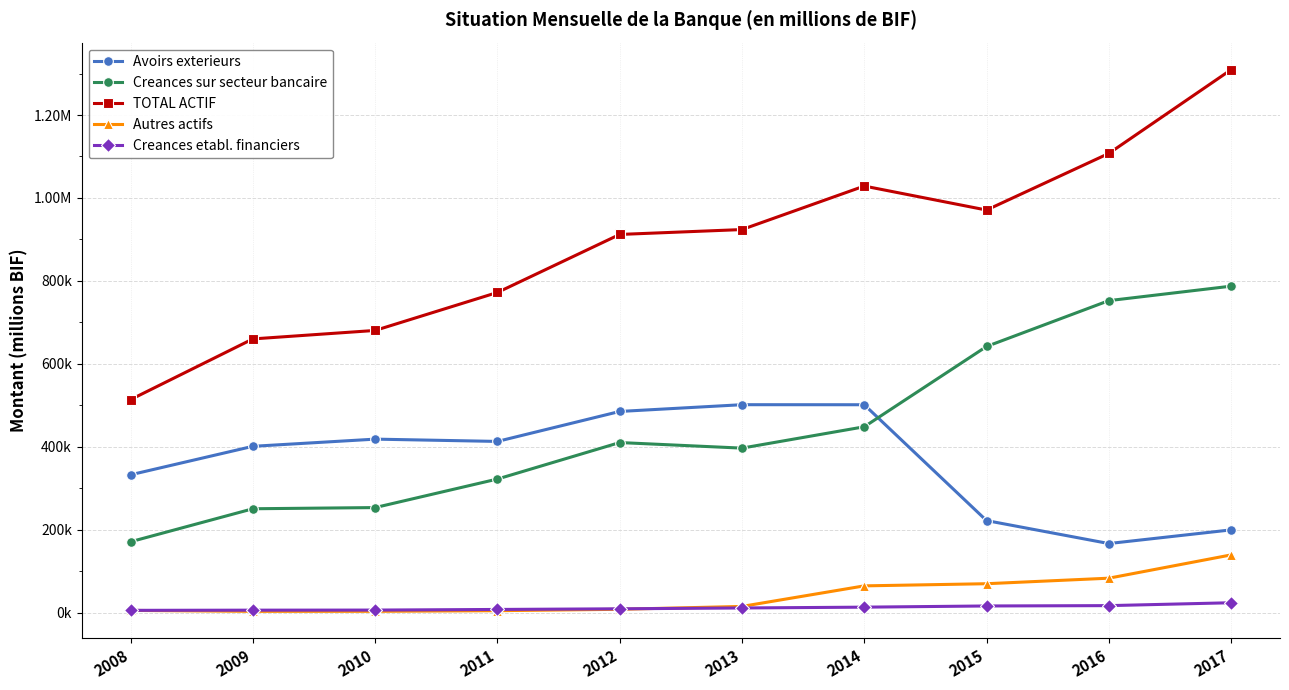

What are all the series names shown in the legend?

Avoirs exterieurs, Creances sur secteur bancaire, TOTAL ACTIF, Autres actifs, Creances etabl. financiers